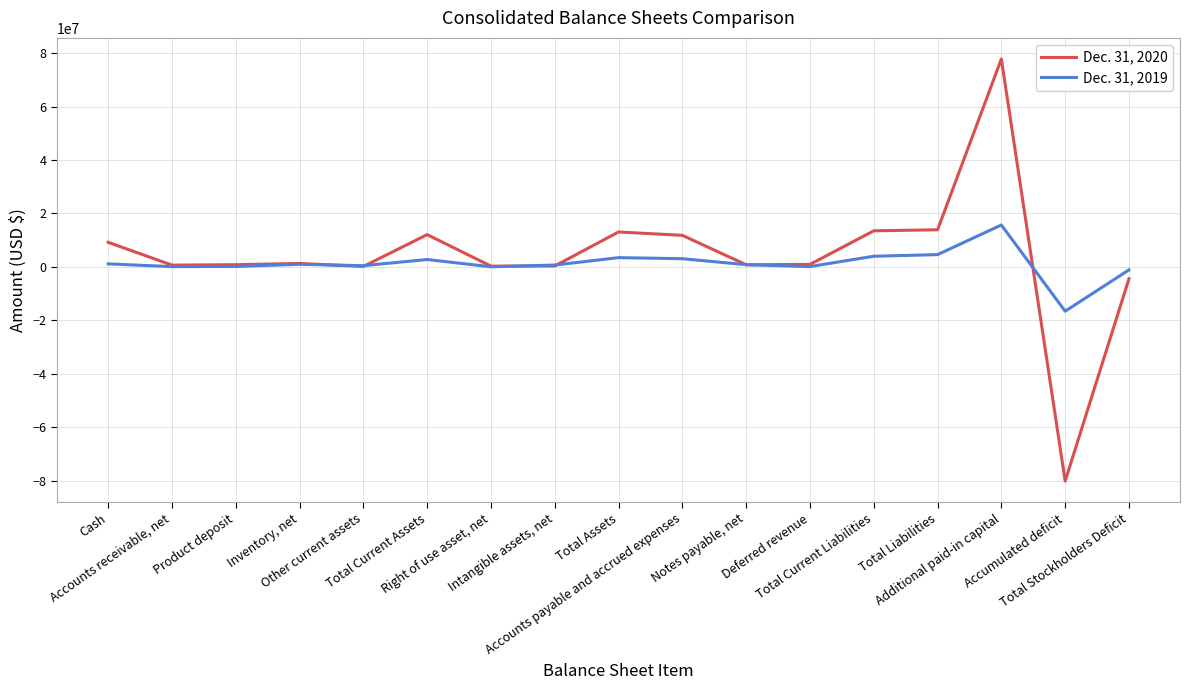

List the series in order of their peak value, highest first.

Dec. 31, 2020, Dec. 31, 2019